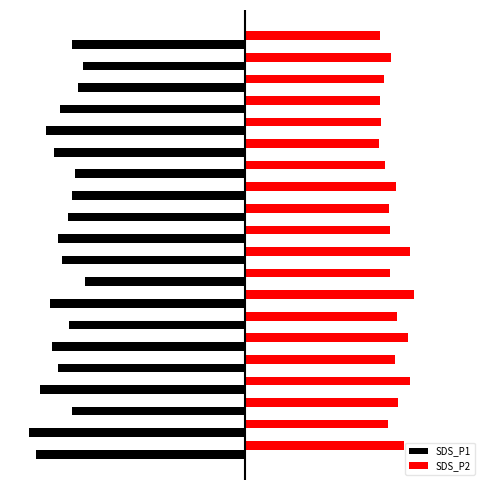

At how many categories does at least one series exceed 8?

7